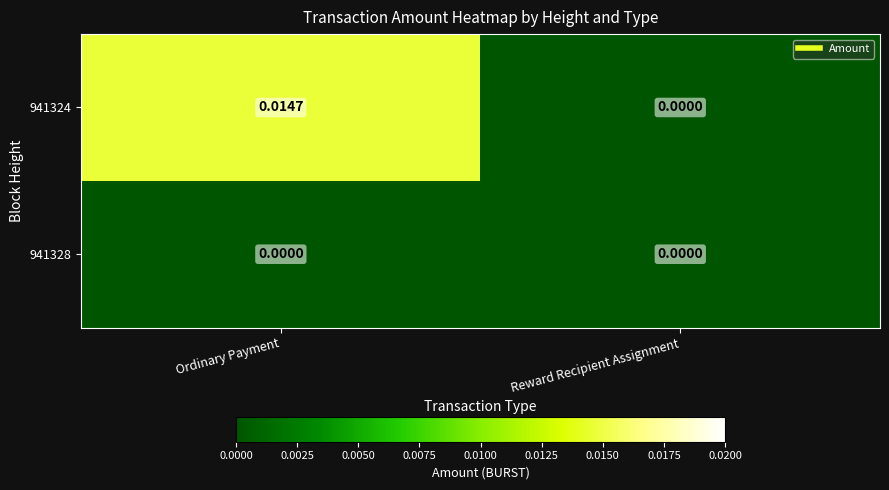

List the series in order of their peak value, highest first.

941324, 941328